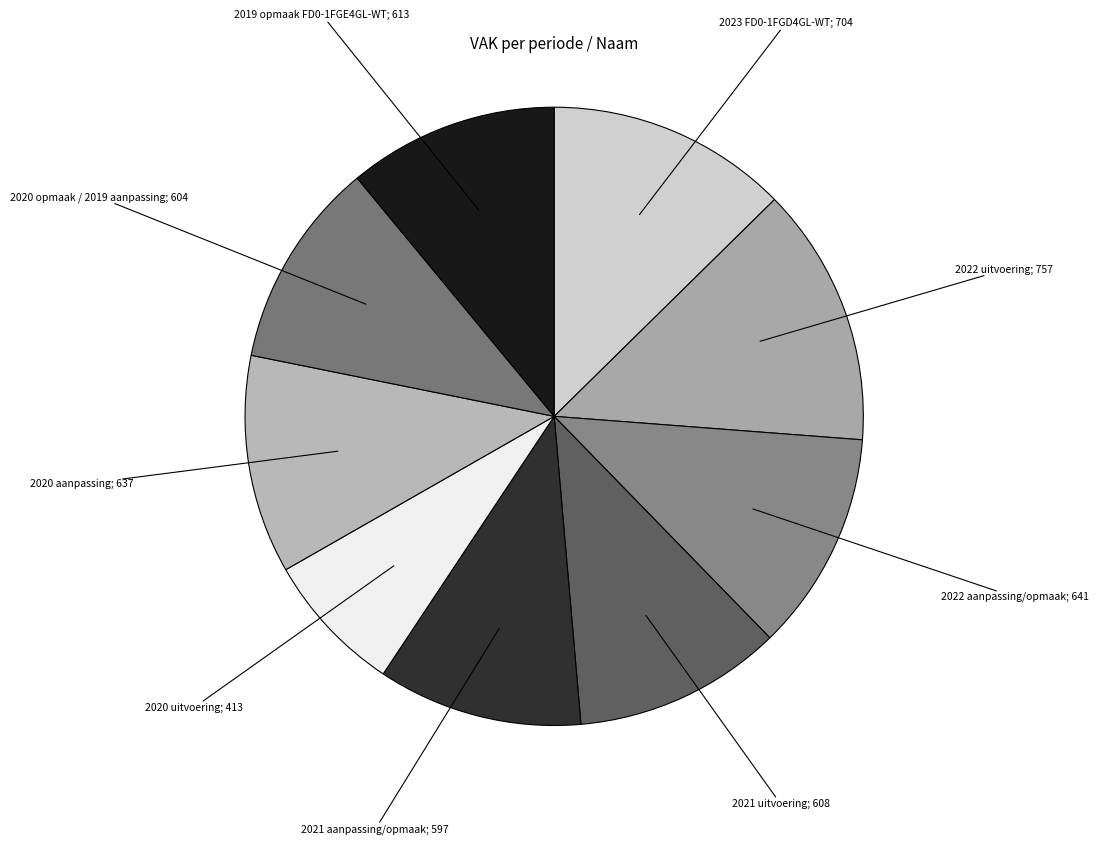

Count the number of slices in the pie.

9